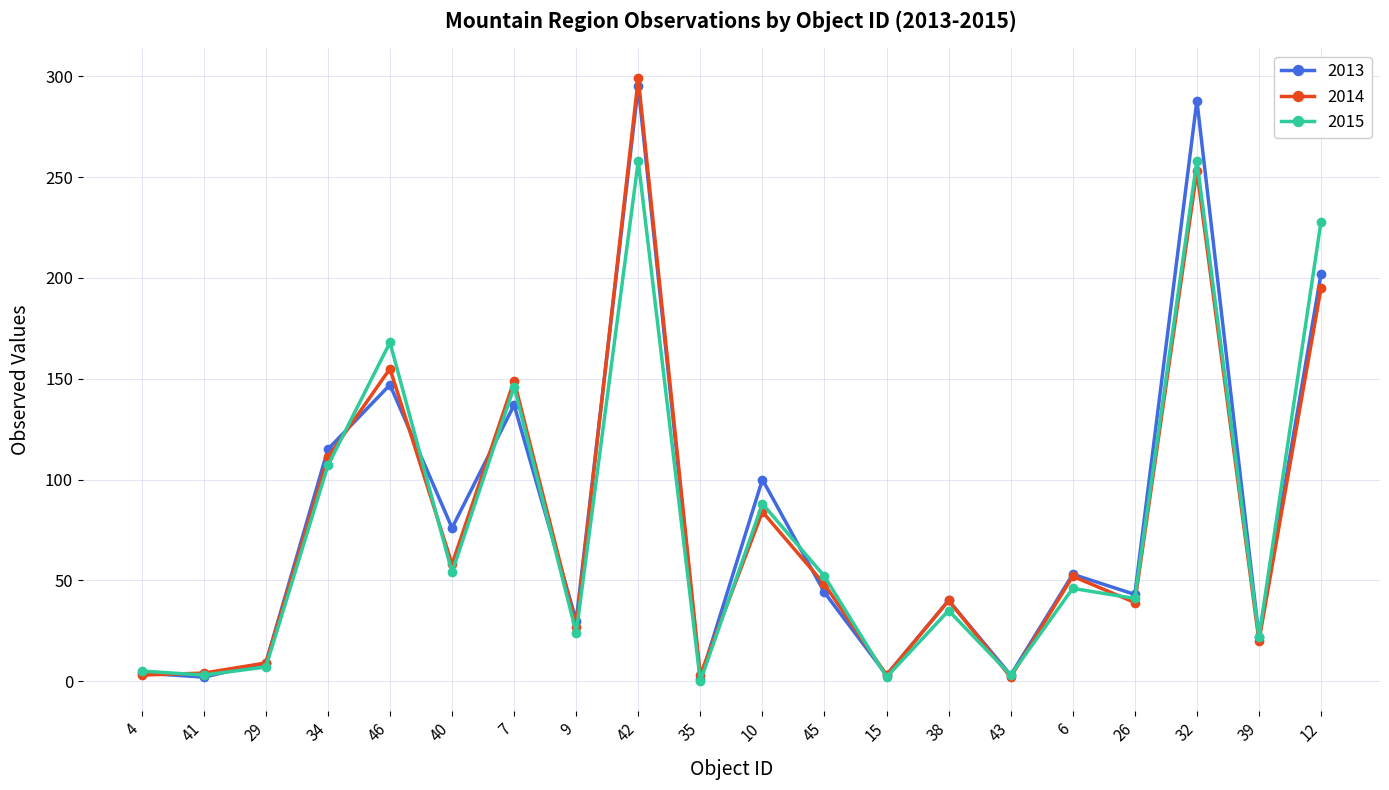

Which label corresponds to the largest value in the chart?

42